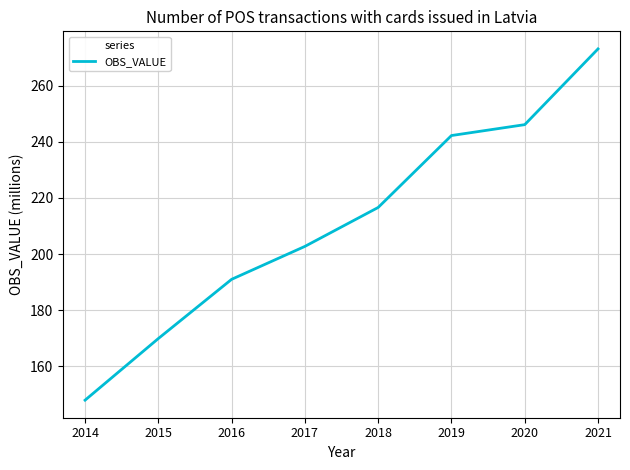

Approximately how many times larger is the value at 2019 compared to 2018?

1.1